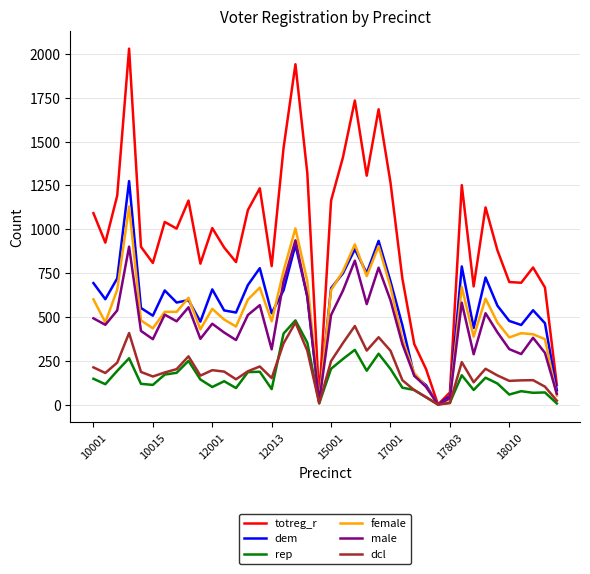

Which series has the widest spread of values?

totreg_r